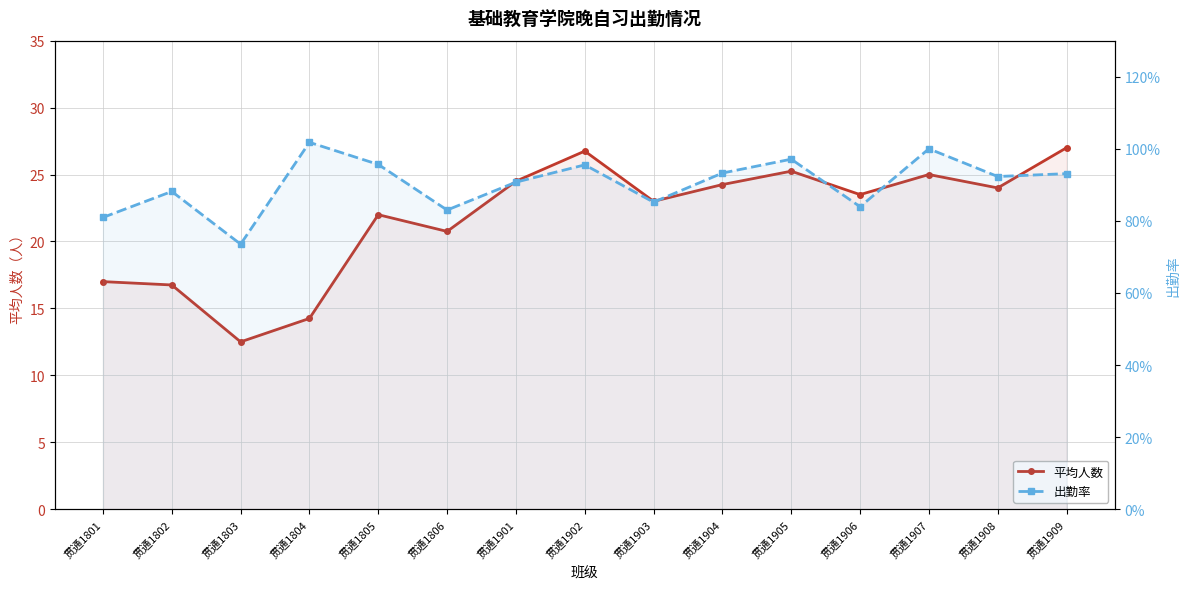

Which series has the largest total across all categories?

平均人数